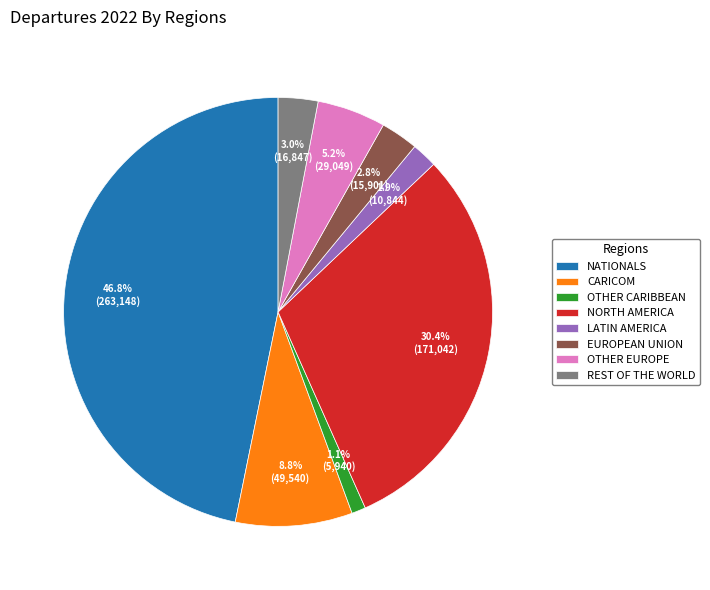

What is the largest slice in the pie chart?

NATIONALS